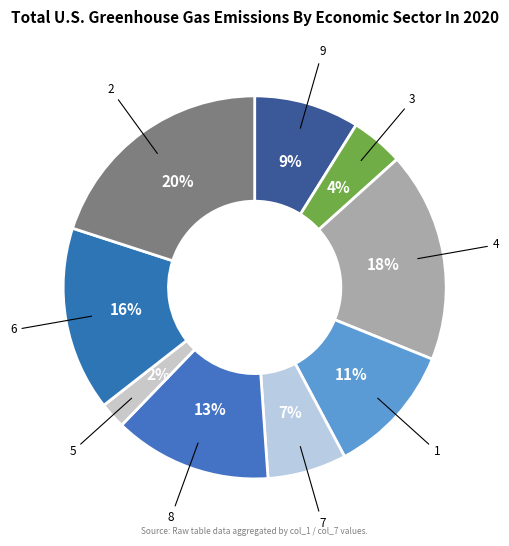

True or false: 1 accounts for 11% of the total.

True